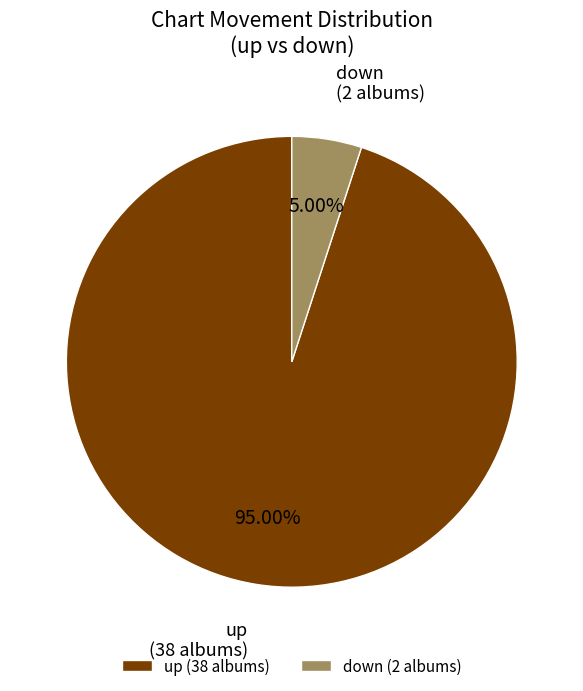

Is up the majority of the pie?

Yes